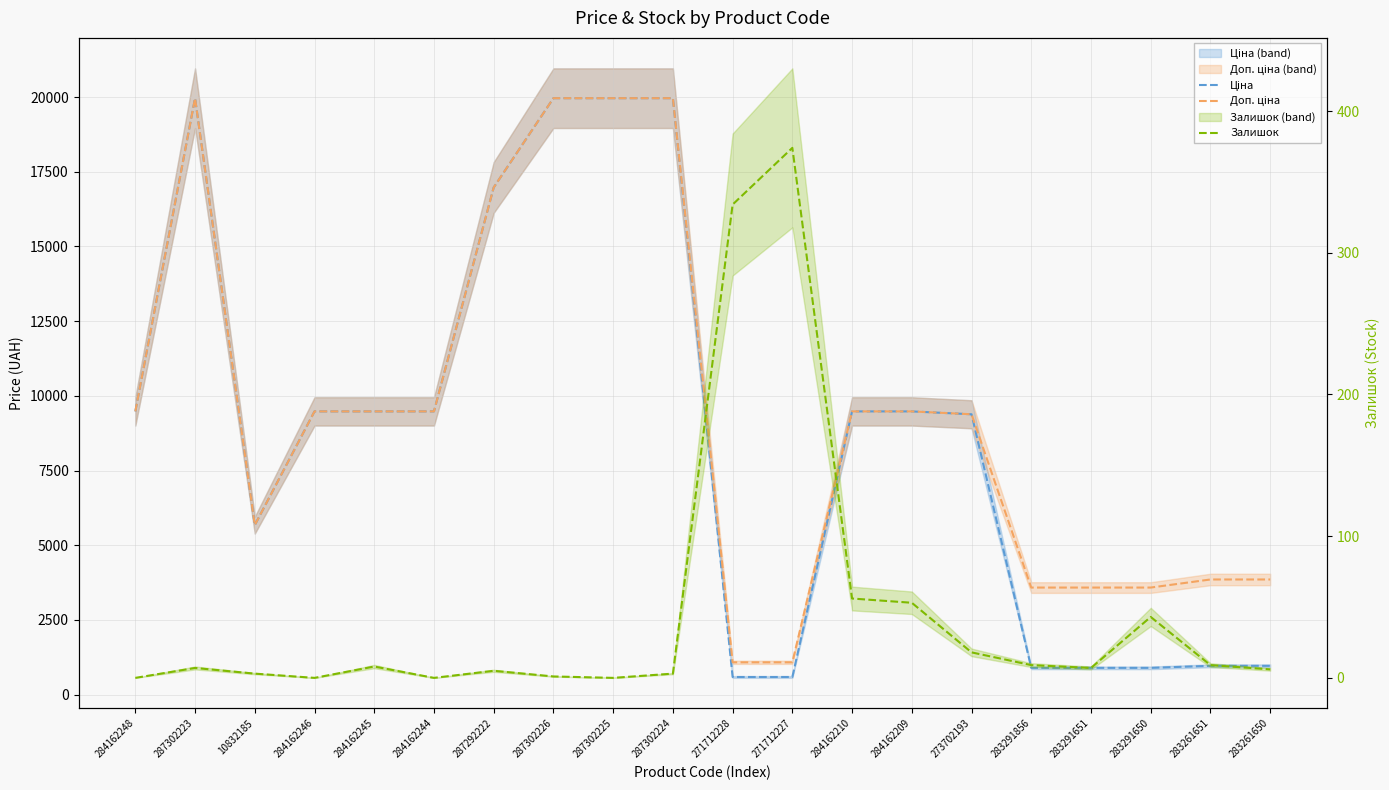

At 284162245, list the series in order from largest to smallest.

Ціна, Доп. ціна, Залишок